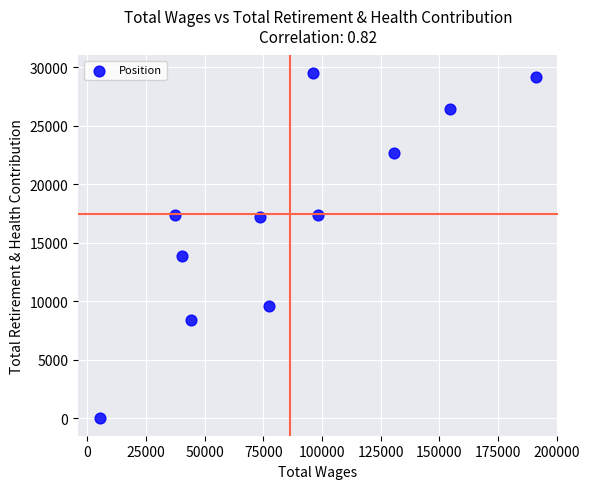

What Y value in the scatter plot is closest to 14763?

13867